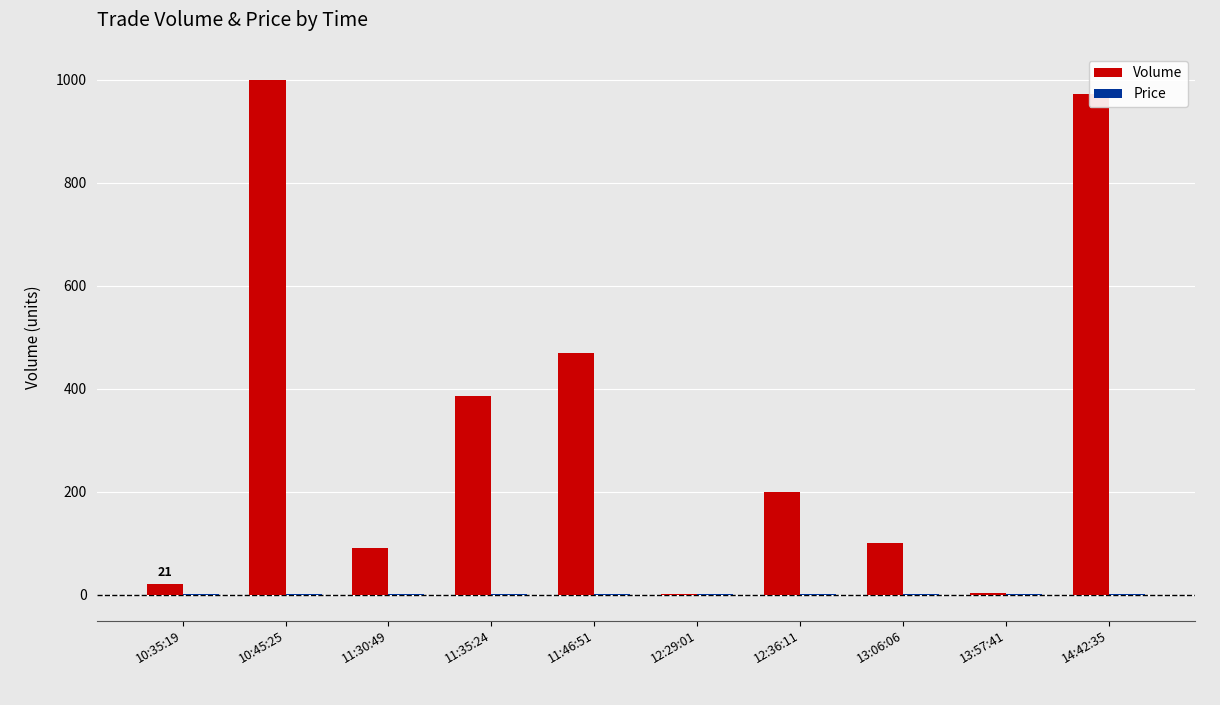

What is the total value across all series at 11:35:24?

388.0